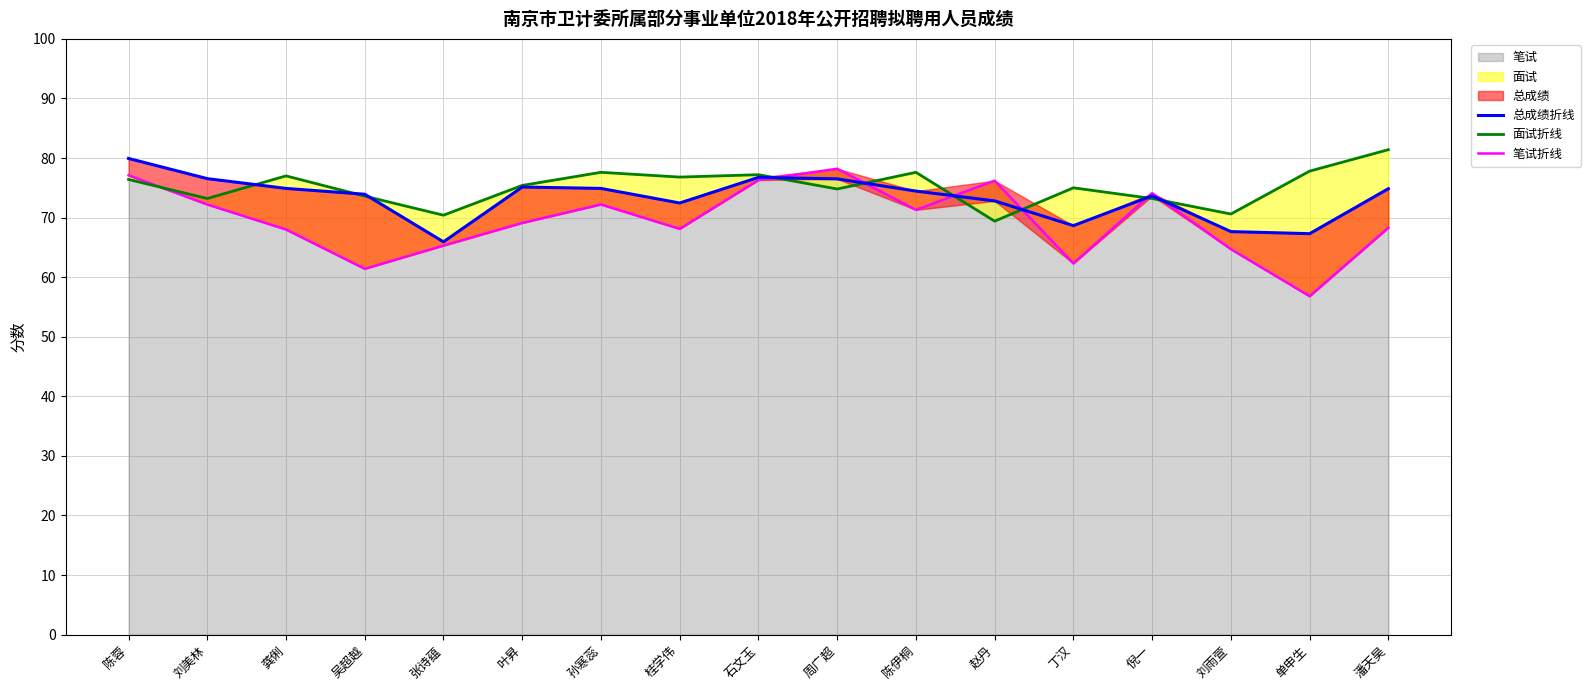

What is the label of the 5th point from the left?

张诗蕴